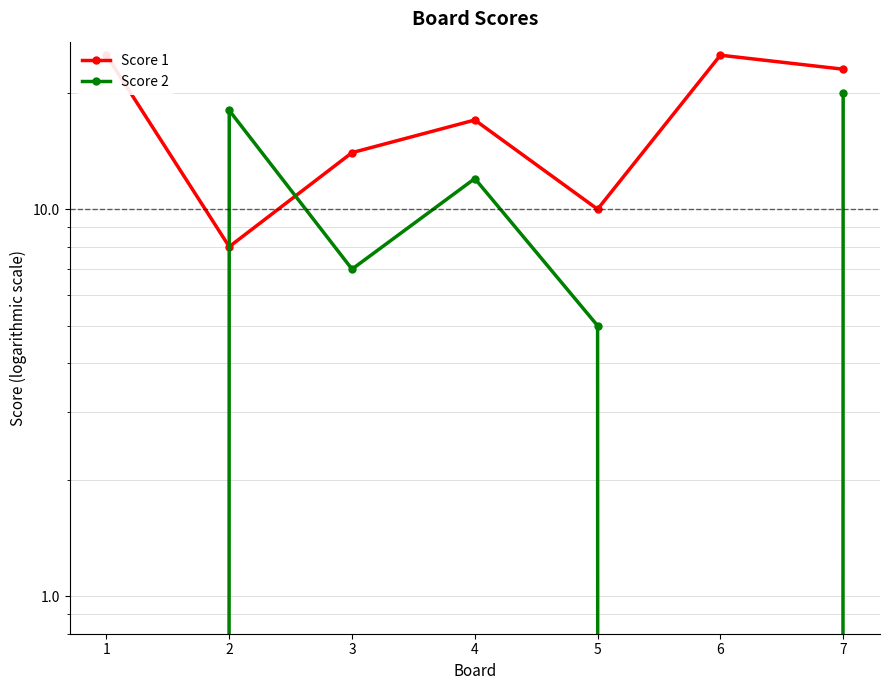

True or false: Score 1 has a value of 41 at 6.

False